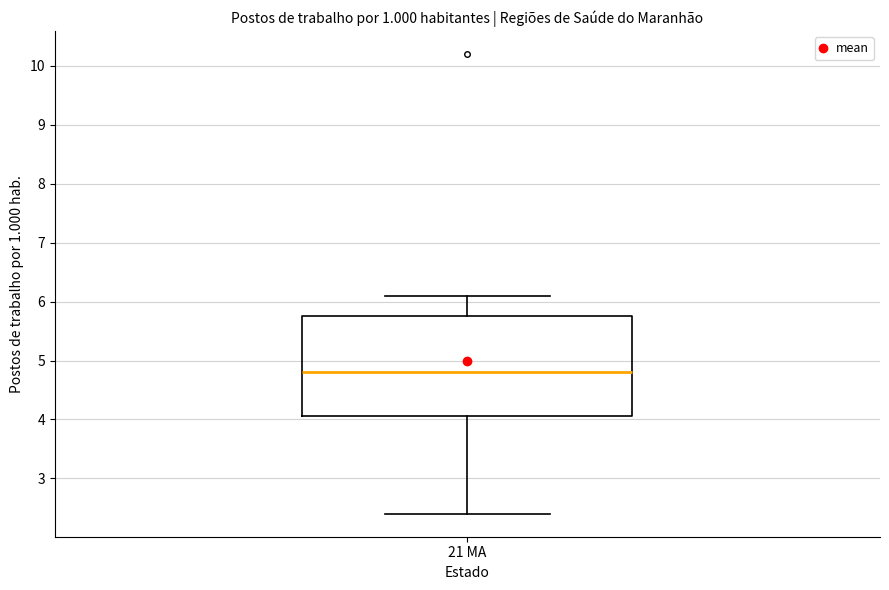

Transcribe this box plot: give where the median line is, the range the box spans, and where the two whiskers end, as read against the y-axis. The values are not printed on the chart, so give them approximately, as read against the axis.

median 4.8, box 4.1 to 5.8, whiskers 2.4 to 6.1